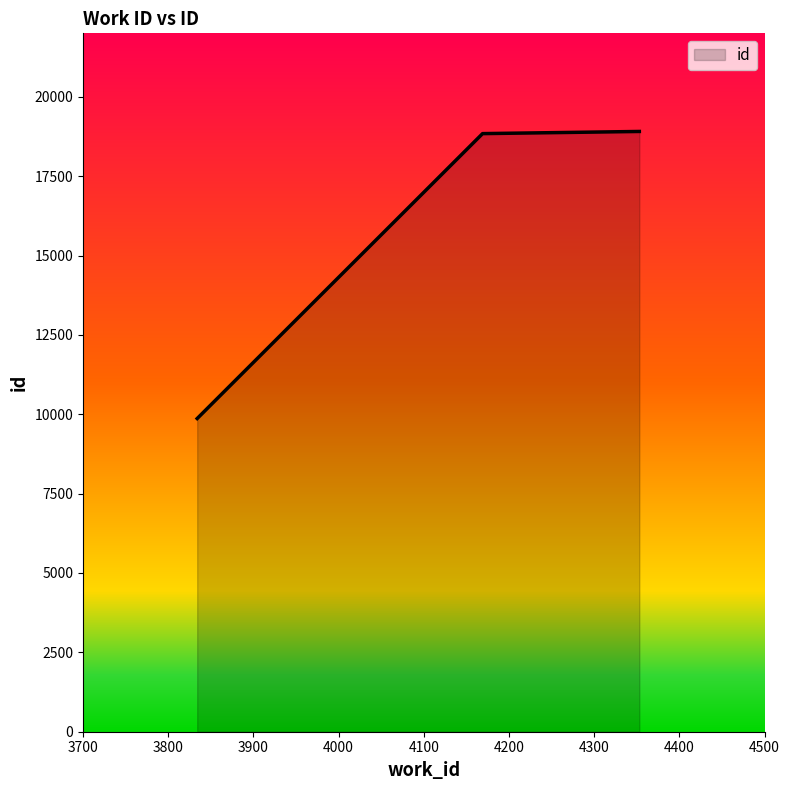

How many series are shown in this chart?

1